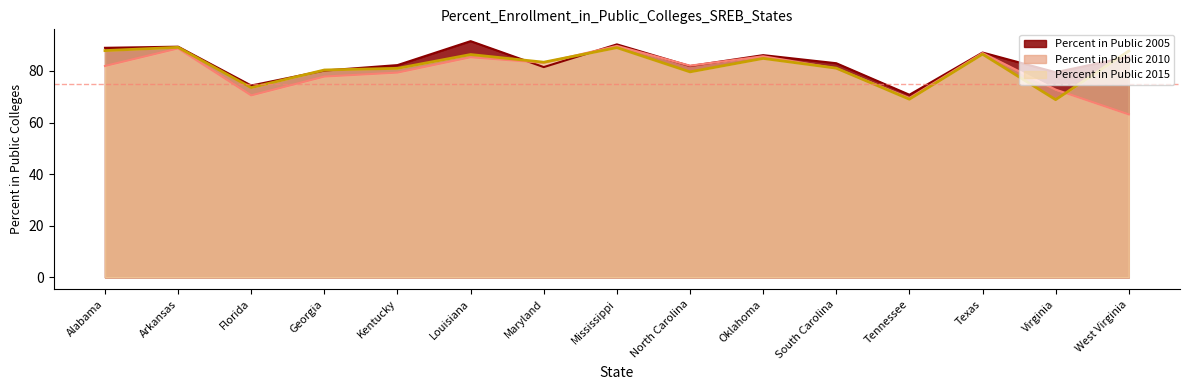

Where does the Percent in Public 2005 series first go above 83?

Alabama